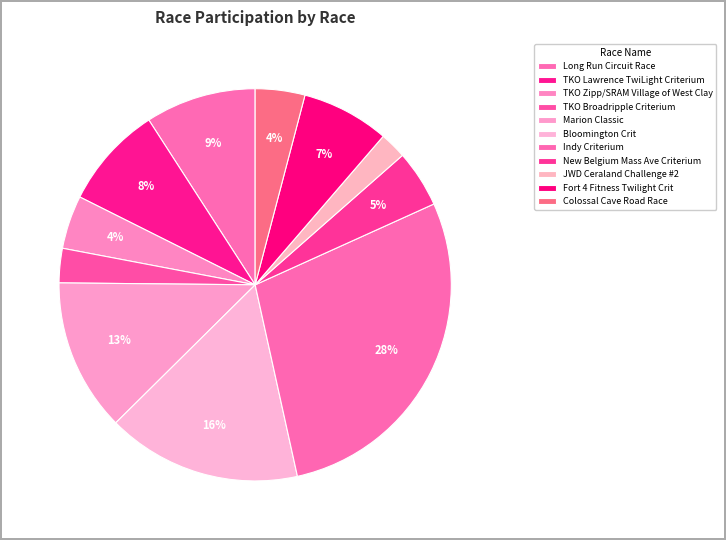

How many segments does this pie chart have?

11